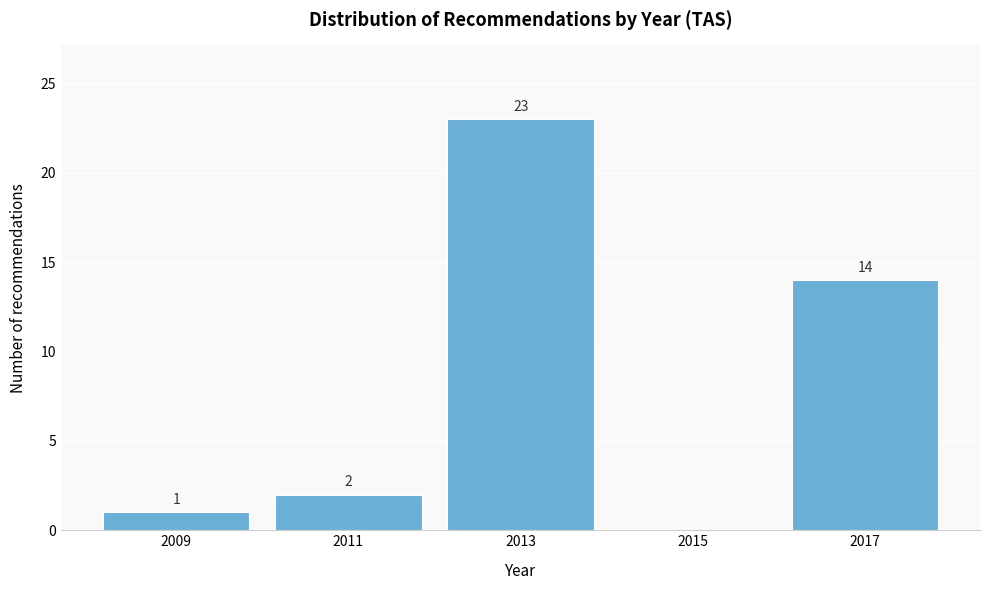

Over which range of the x-axis is the bar tallest?

2012 to 2014